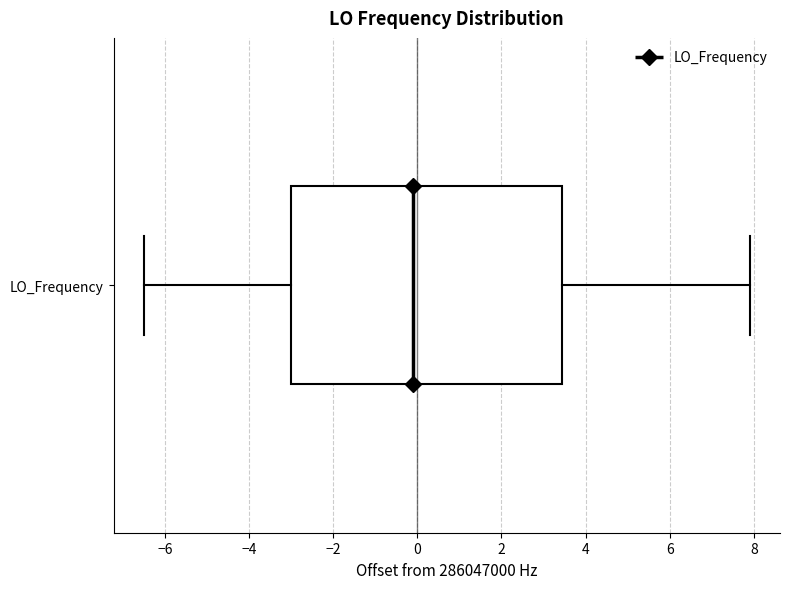

Transcribe this box plot: give where the median line is, the range the box spans, and where the two whiskers end, as read against the x-axis. The values are not printed on the chart, so give them approximately, as read against the axis.

median 0.0, box -3.0 to 3.4, whiskers -6.4 to 7.8